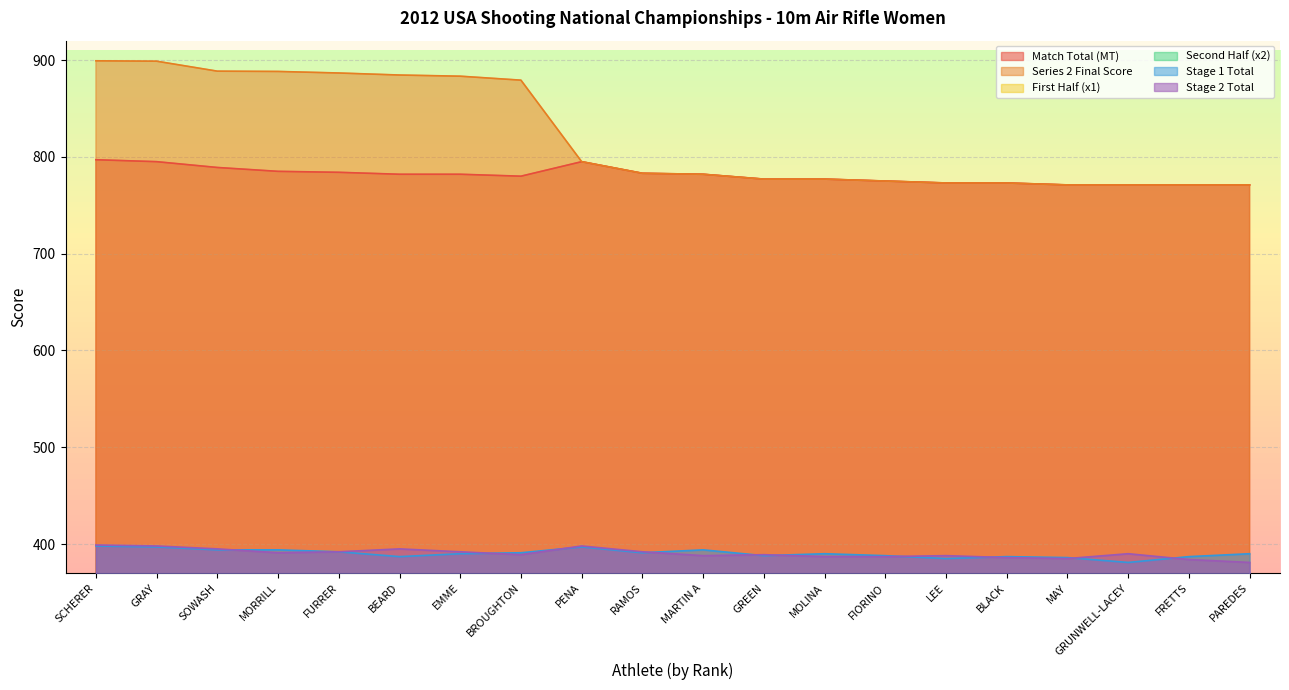

Rank the series at RAMOS from highest to lowest value.

Match Total (MT), Series 2 Final Score, Stage 2 Total, Stage 1 Total, Second Half (x2), First Half (x1)